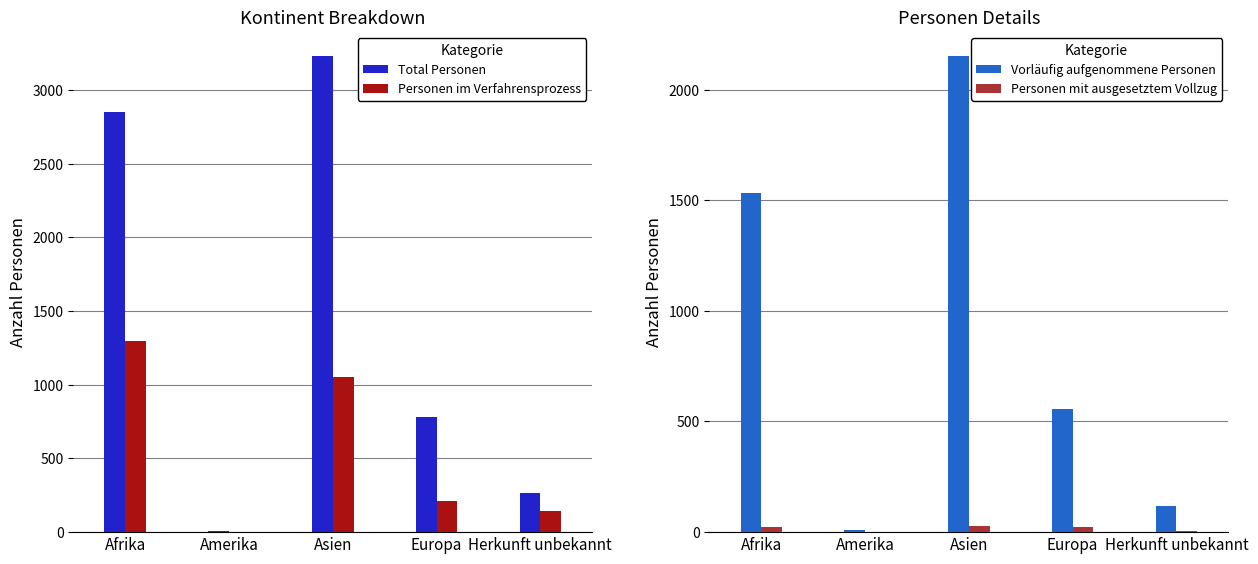

Is it true that Total Personen equals 1328 at Afrika?

False